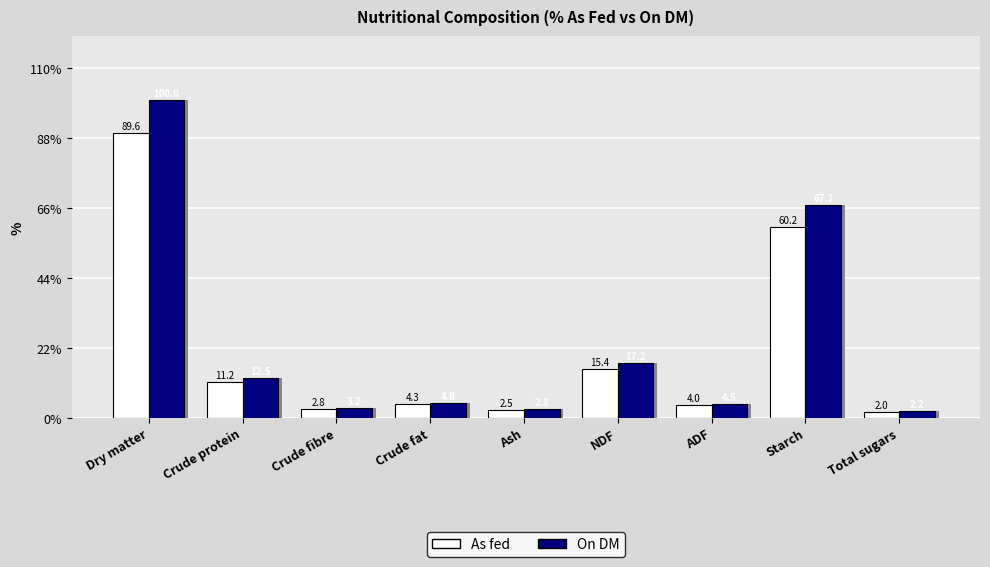

Is it true that On DM equals 67.1 at Starch?

True